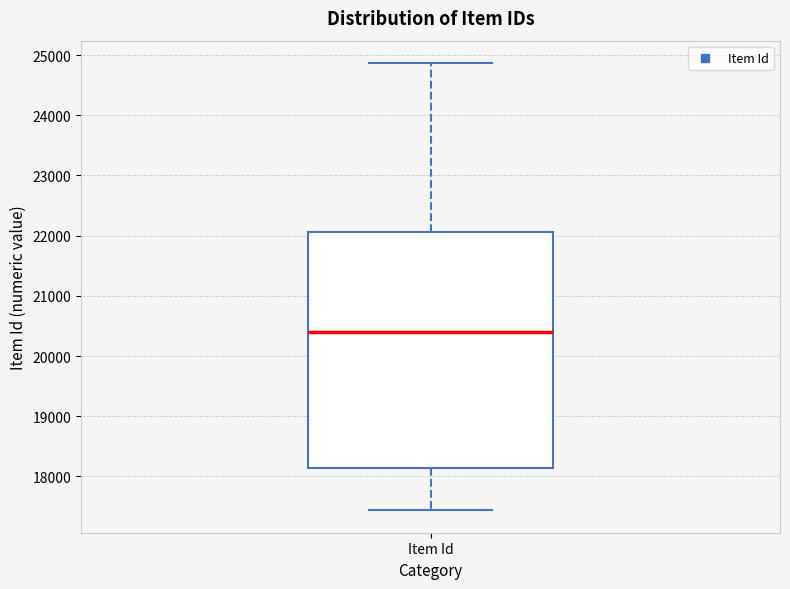

Read this box plot against the y-axis: the position of the median line, the range covered by the box, and the ends of both whiskers. The values are not printed on the chart, so give them approximately, as read against the axis.

median 20400, box 18100 to 22100, whiskers 17400 to 24900